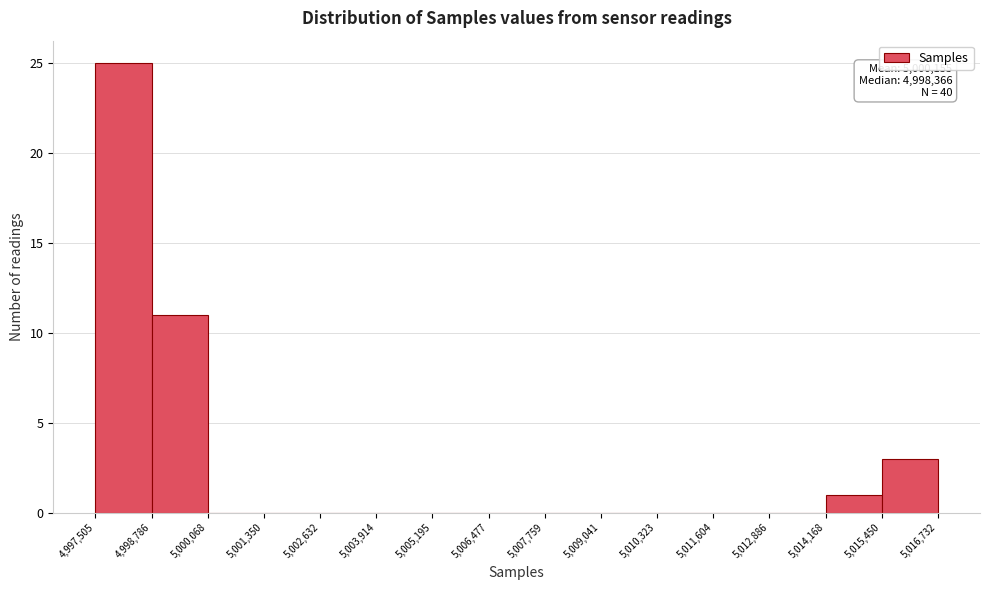

Over which range of the x-axis is the bar tallest?

4,997,505 to 4,998,786